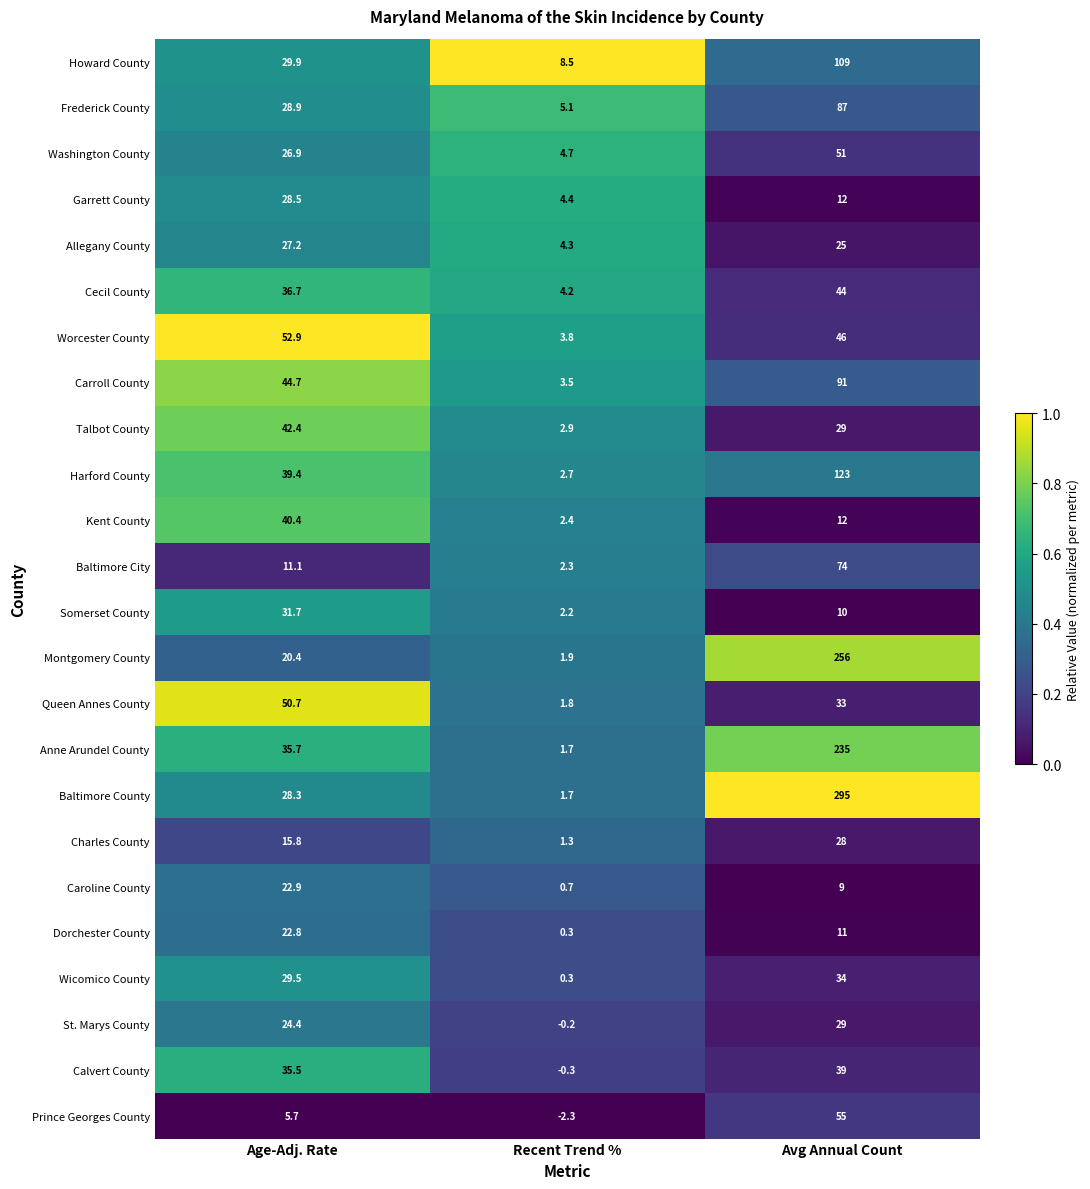

Where does the Charles County series first go above 15?

Age-Adj. Rate